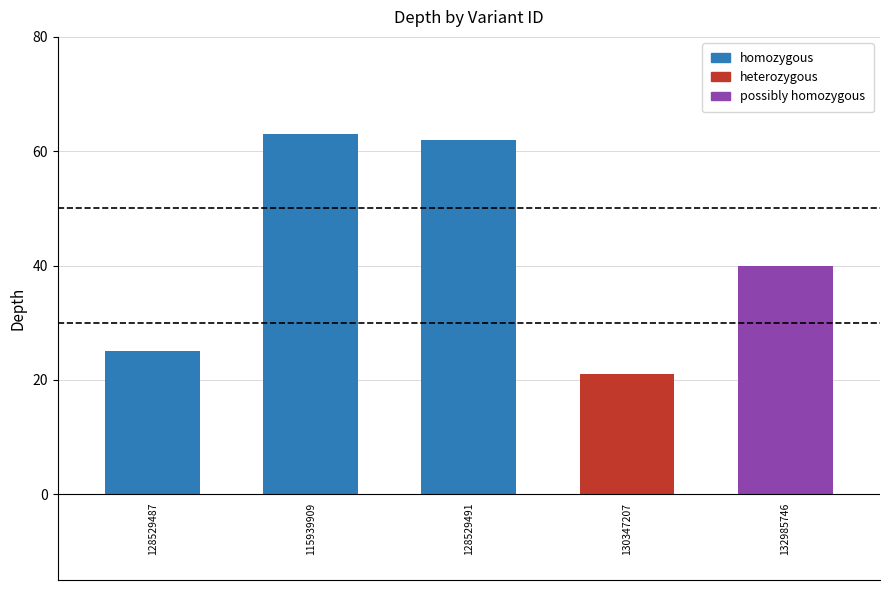

Rank the categories by value from highest to lowest.

115939909, 128529491, 132985746, 128529487, 130347207